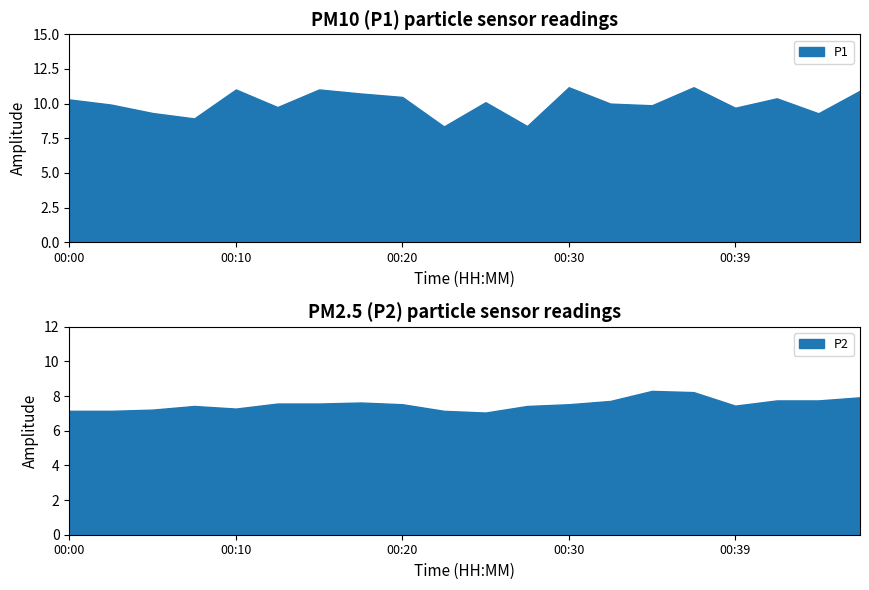

The value of P1 at 00:42 is 6.0. True or false?

False